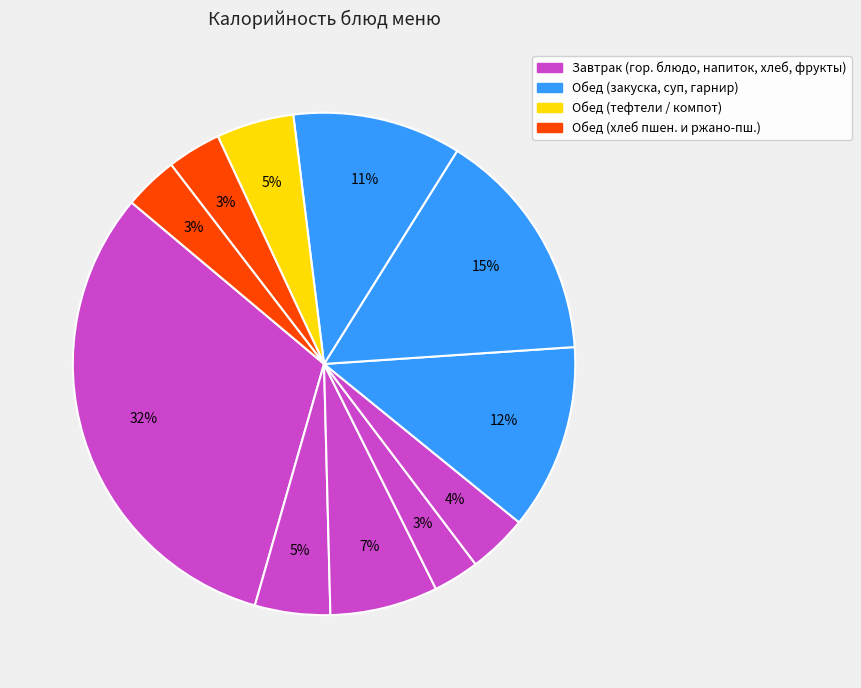

Is there any slice that represents more than half of the pie?

No